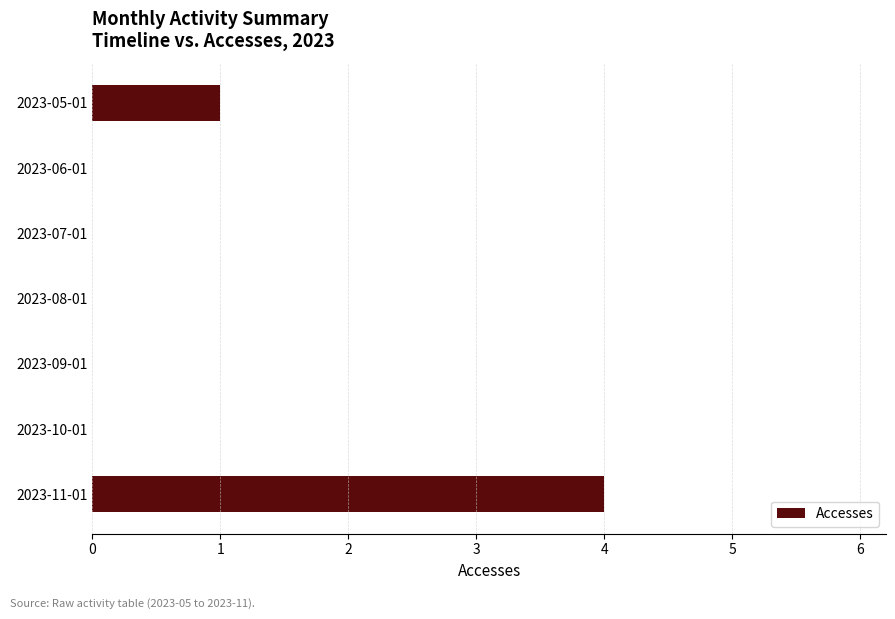

What is the maximum value shown in the chart?

4